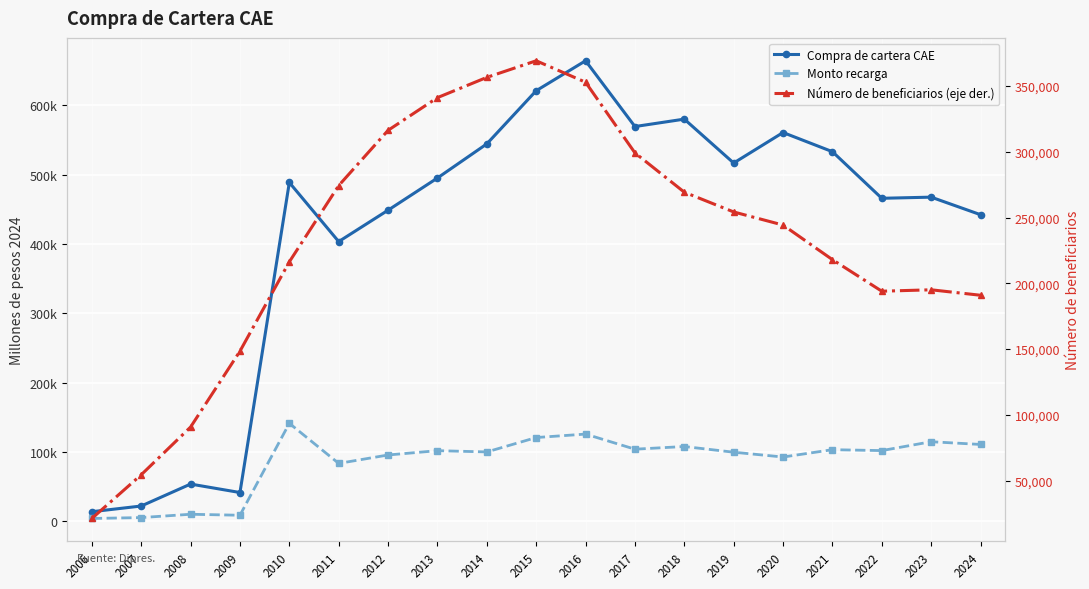

Which series has the largest total across all categories?

Compra de cartera CAE